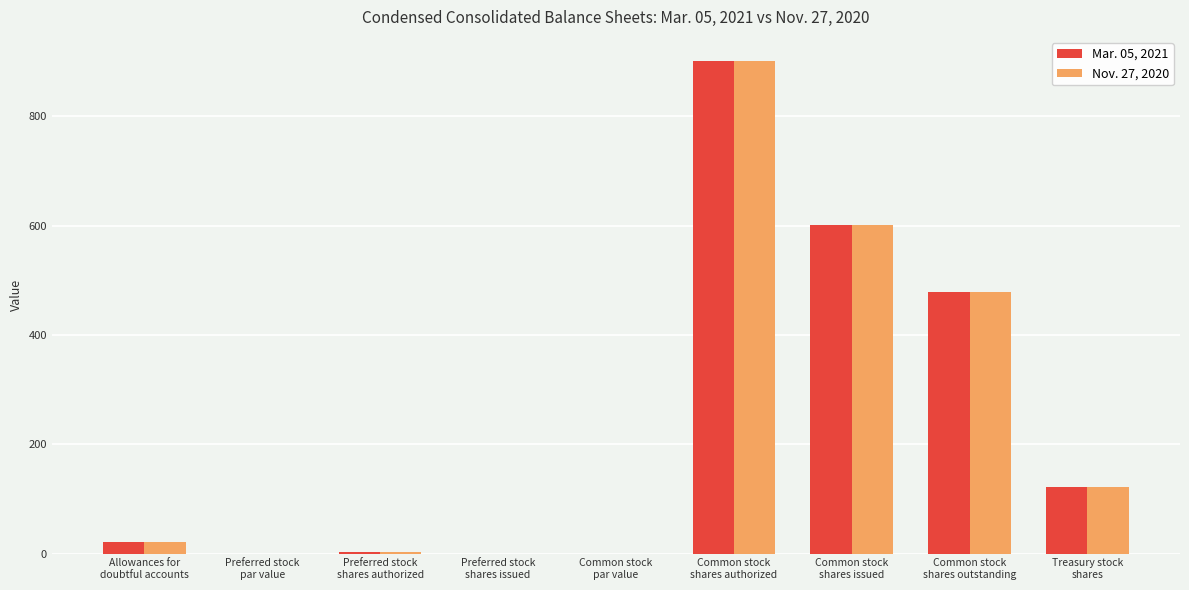

True or false: Nov. 27, 2020 has a value of 0.0 at Common stock
par value.

True